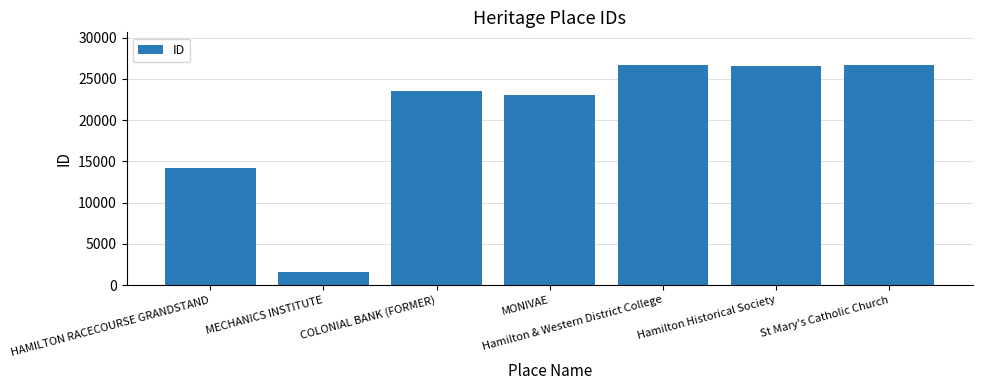

What is the change in value from MONIVAE to Hamilton Historical Society?

+3478